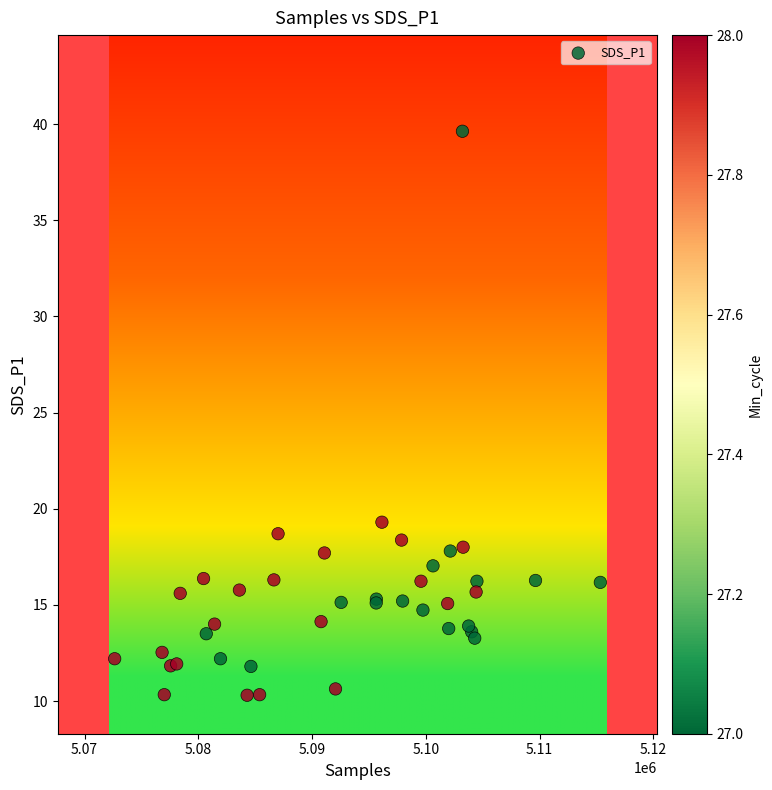

What Y value in the scatter plot is closest to 24?

19.3